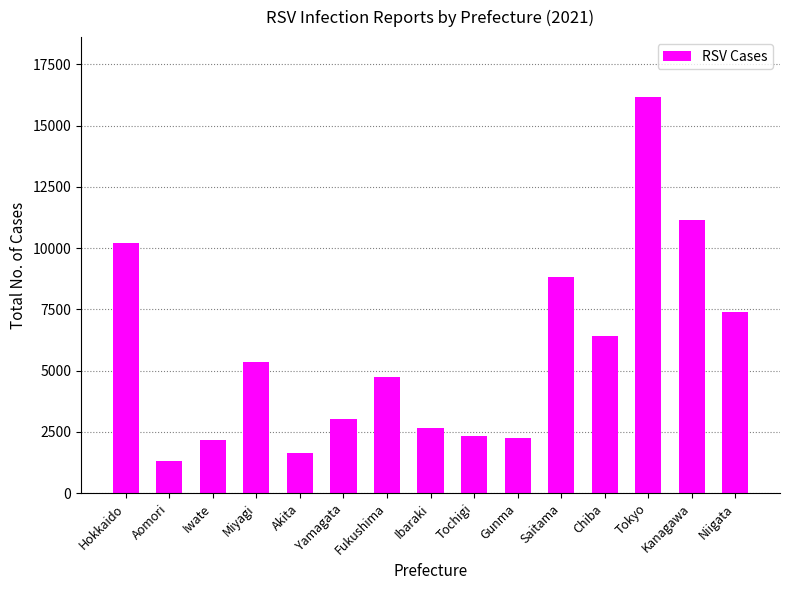

Is it true that the value at Chiba is 10577?

False